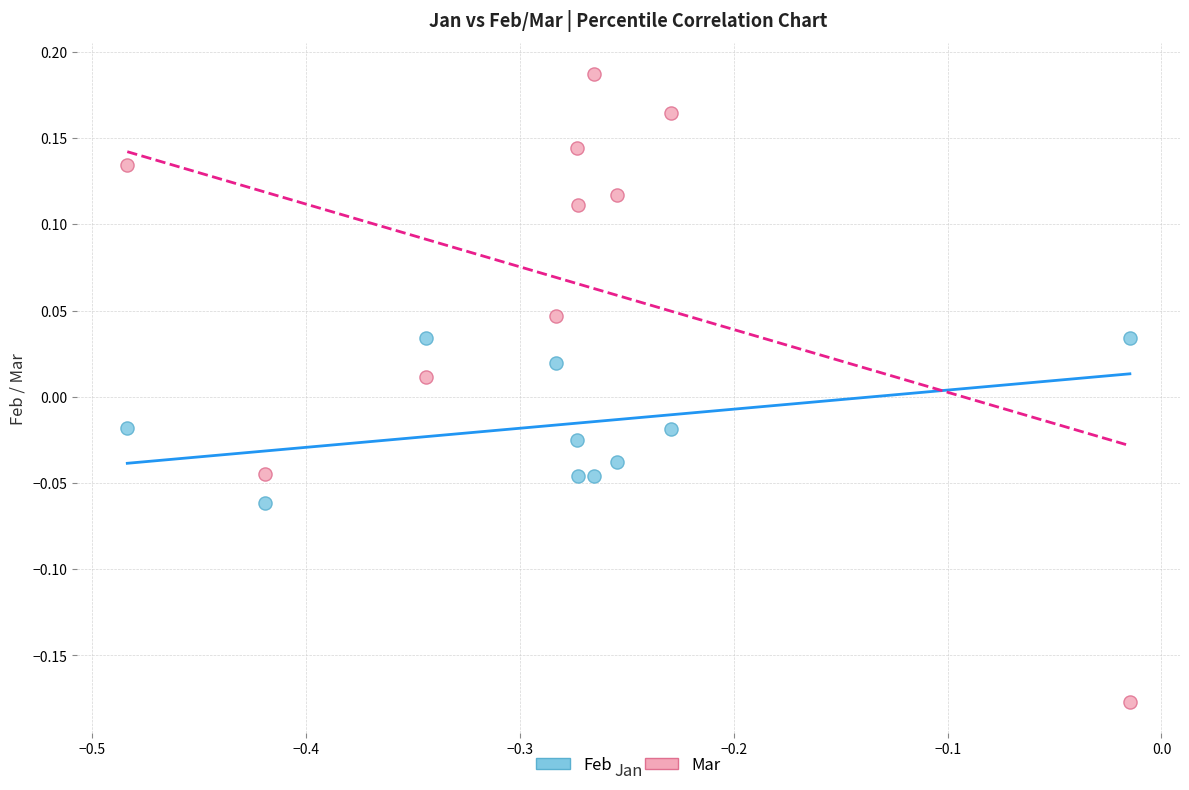

Which series has the largest Y range (max minus min)?

Mar